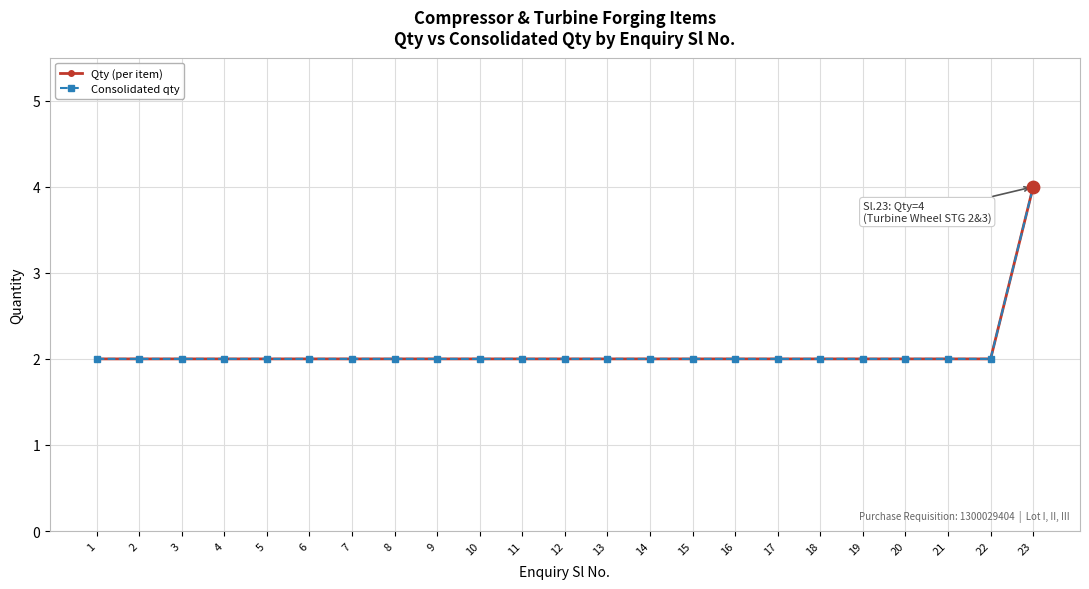

Which series has the largest total across all categories?

Qty (per item)